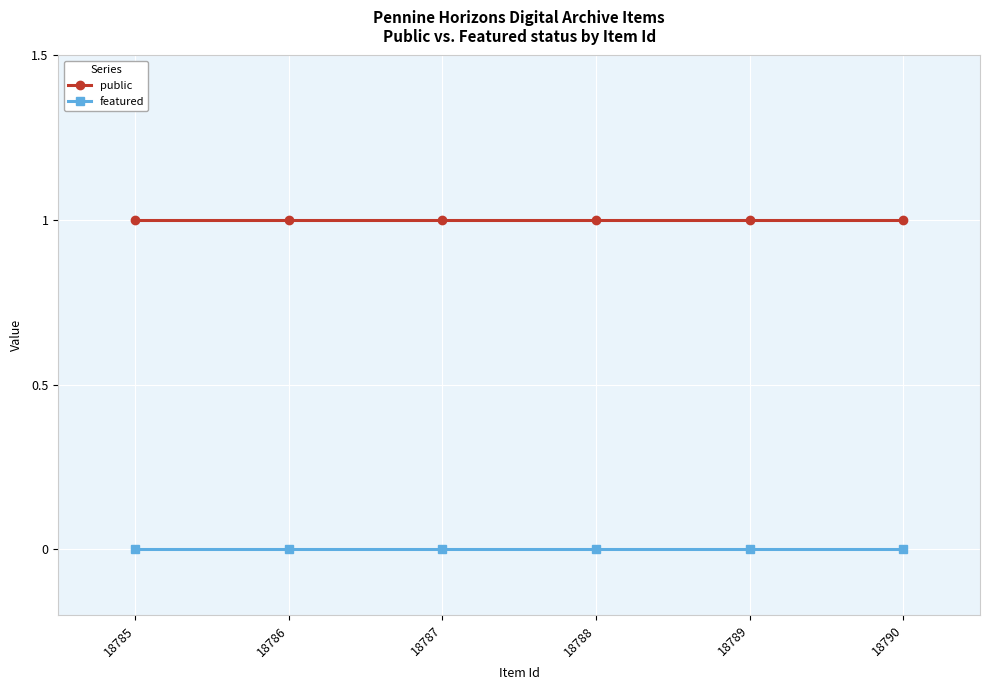

Count the number of categories in the chart.

6